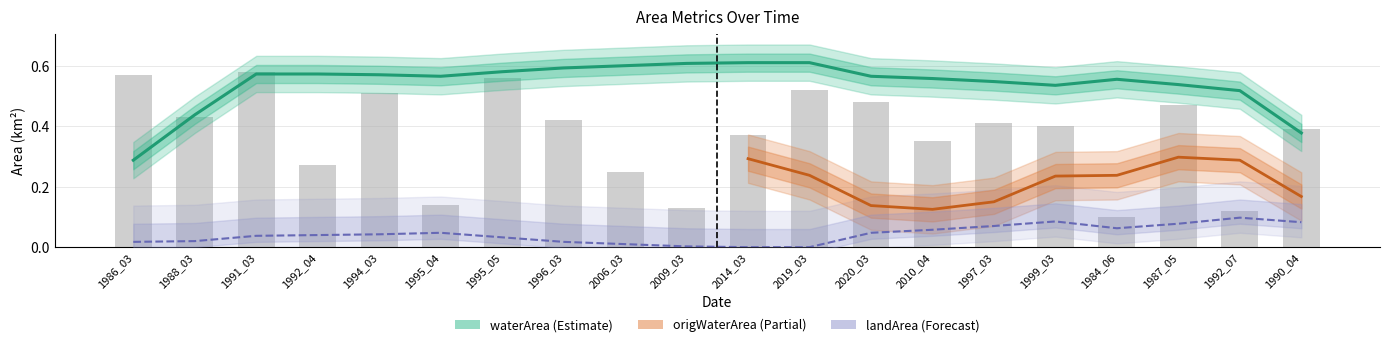

The waterArea series shows 0.2 at 1992_07. True or false?

False